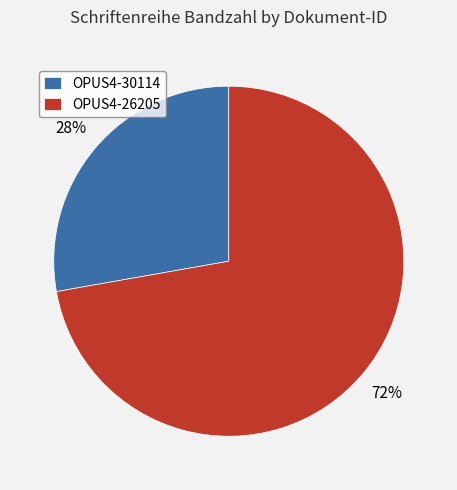

What is the ratio of the value at OPUS4-30114 to the value at OPUS4-26205?

0.4